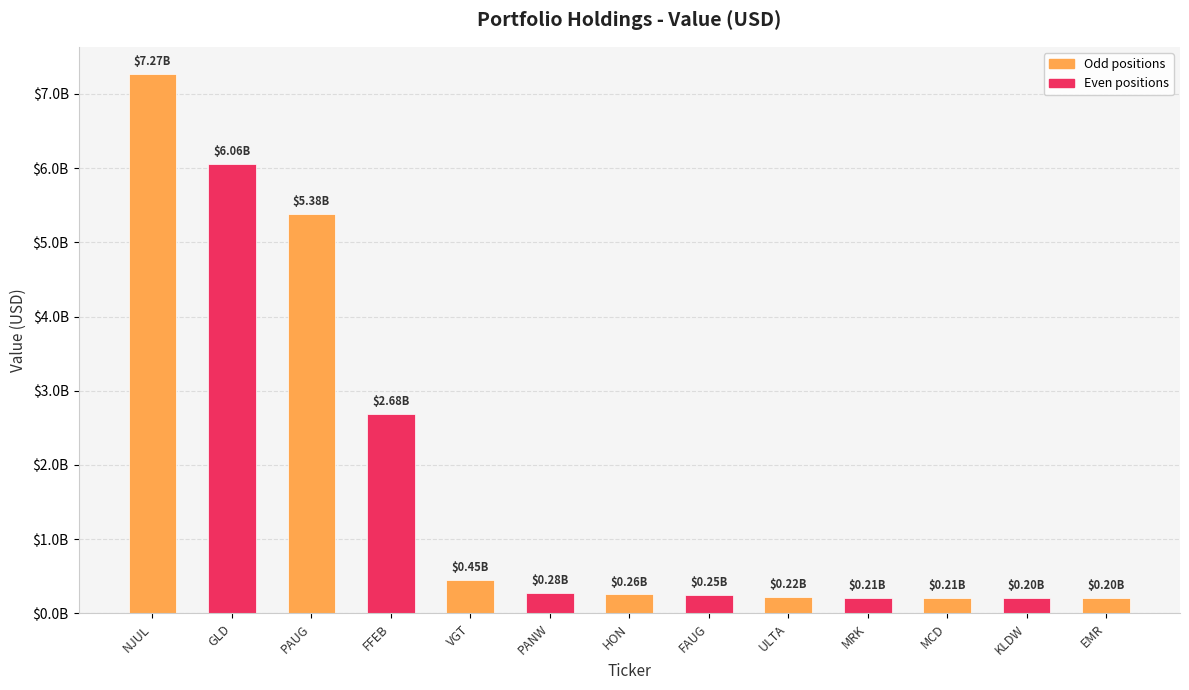

Rank the categories by value from lowest to highest.

EMR, KLDW, MCD, MRK, ULTA, FAUG, HON, PANW, VGT, FFEB, PAUG, GLD, NJUL